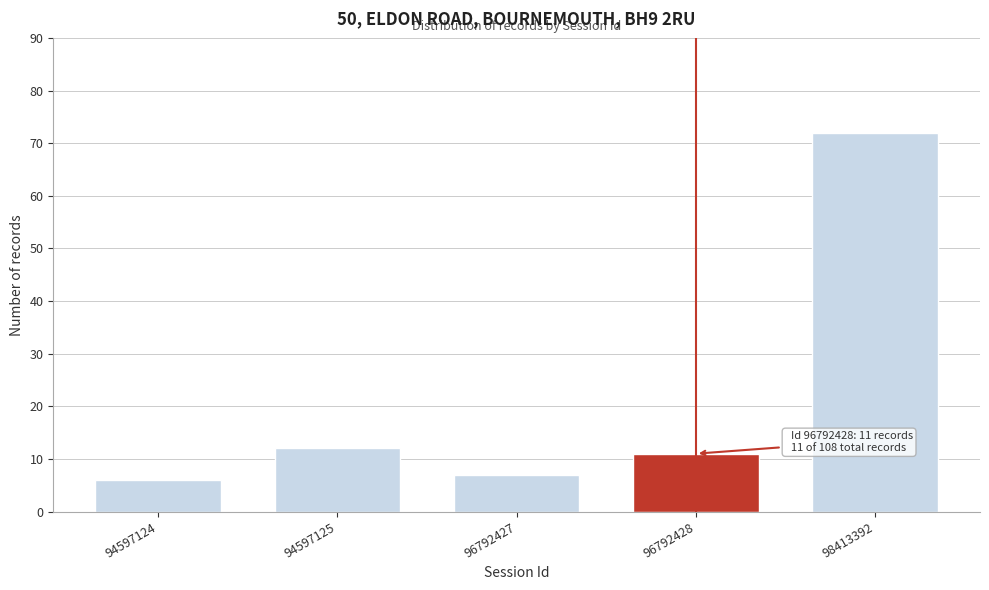

Reading right to left, transcribe all the data shown in this chart.

98413392=72	96792428=11	96792427=7	94597125=12	94597124=6